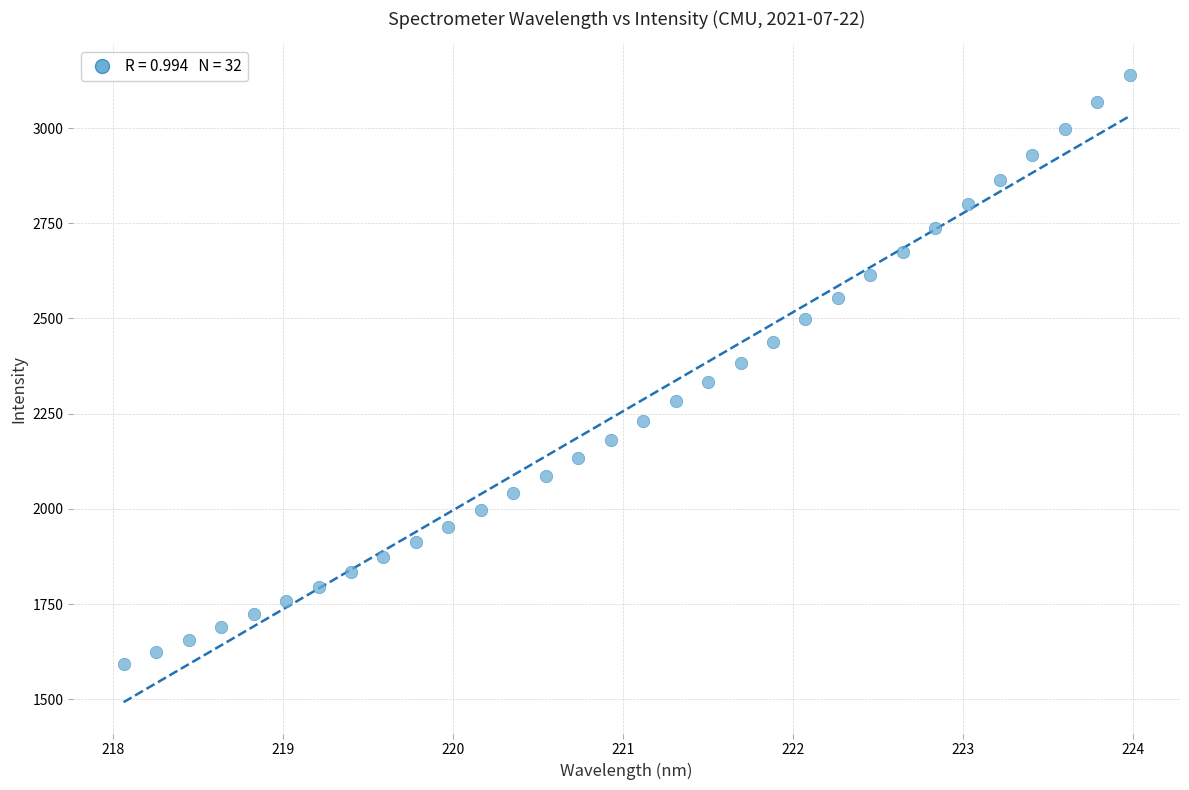

What is the range of Y values (max minus min)?

1543.8